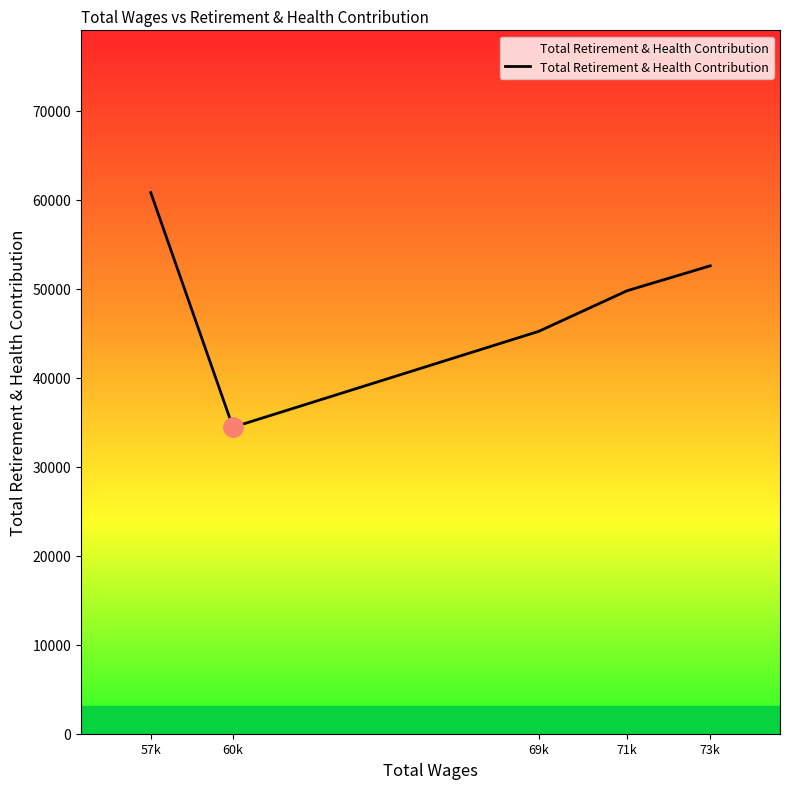

Where is the first local minimum?

60k